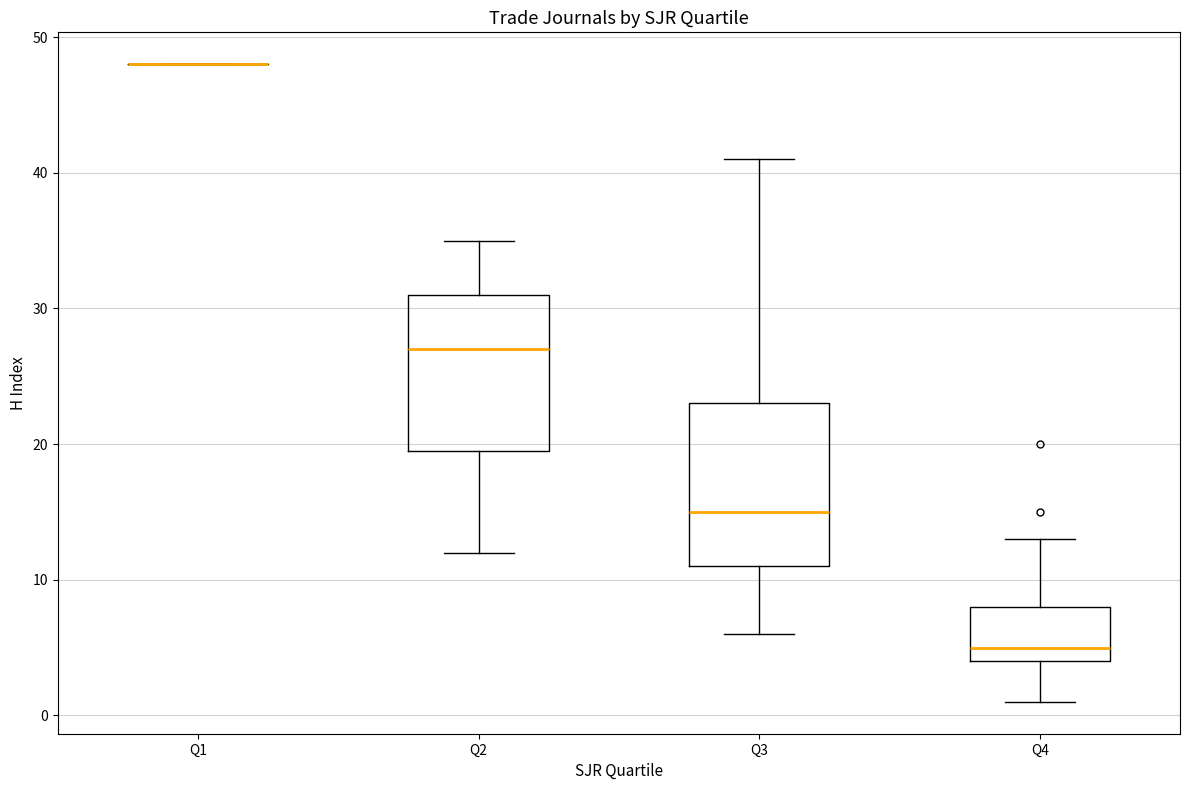

Where is the upper edge of the box for Q3 on the y-axis? The values are not printed on the chart, so give them approximately, as read against the axis.

23